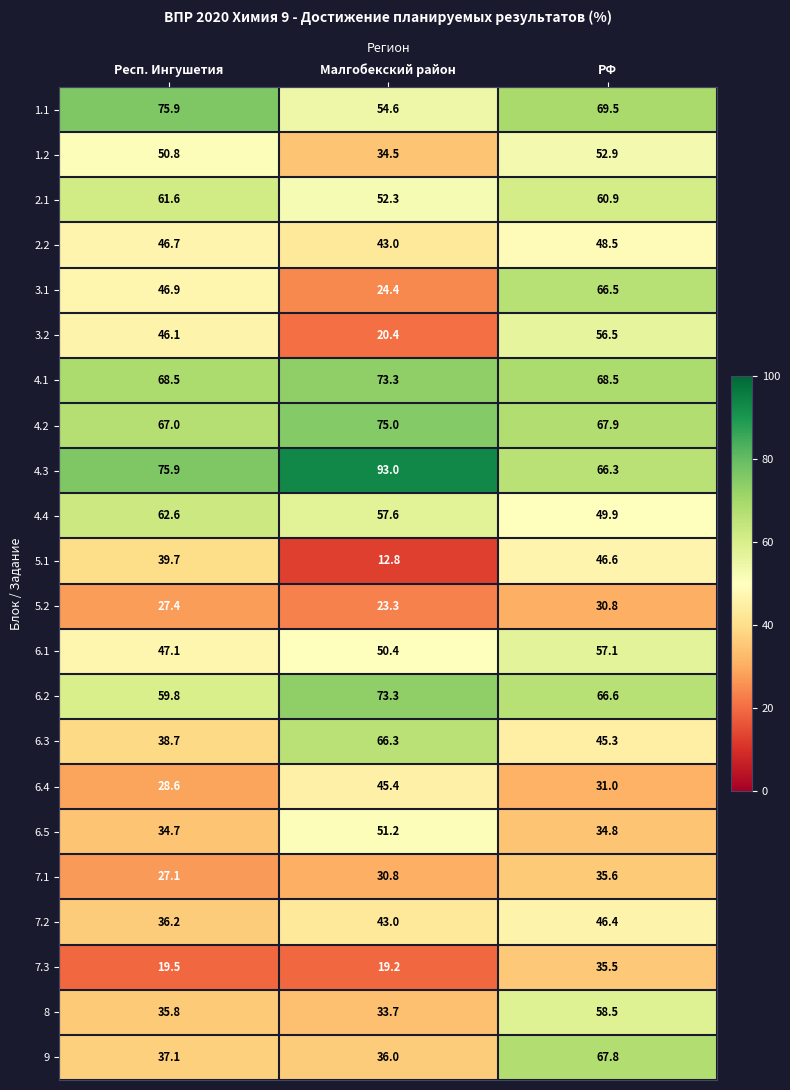

What is the greatest value displayed?

93.0